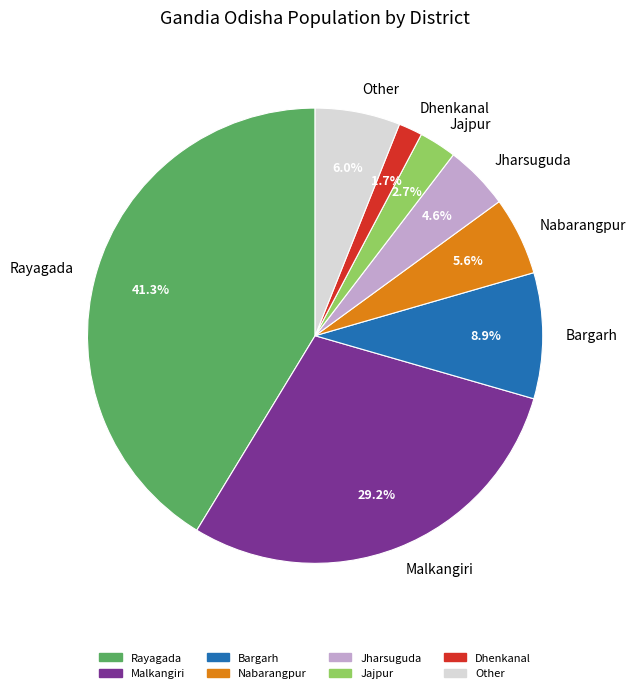

Is it true that Jajpur is 3% of the pie?

True